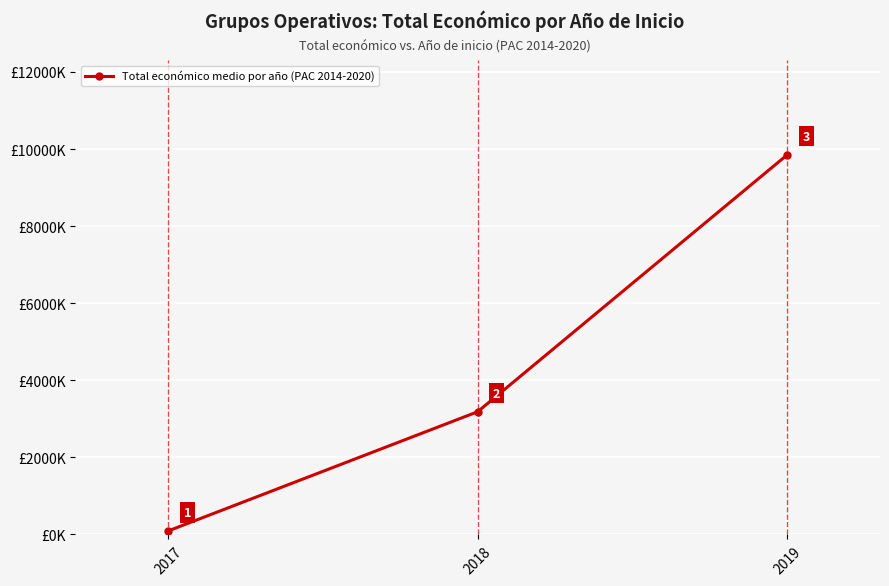

At which label is the value closest to 4969085?

2018